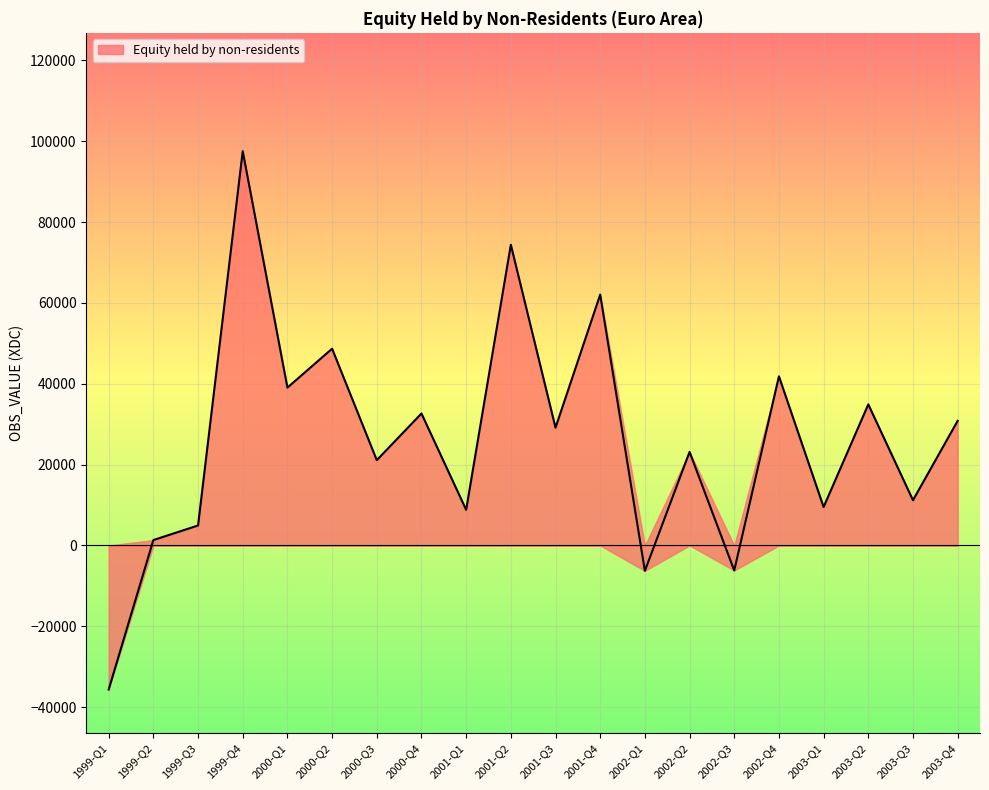

What is the sum of the values at 2003-Q4 and 1999-Q4?

128369.6